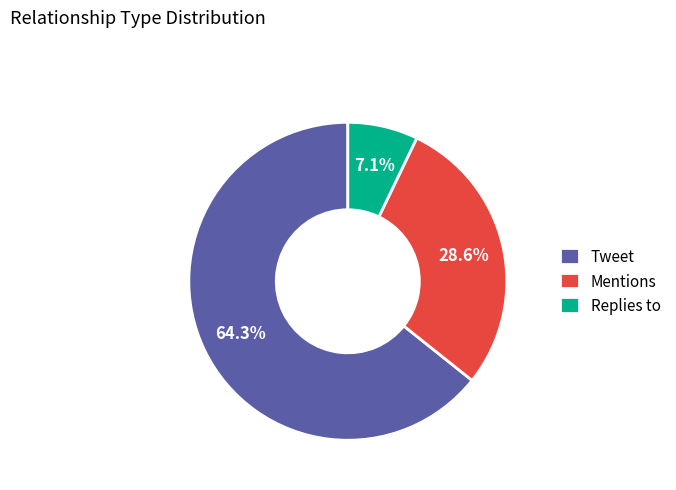

Which category has the smallest portion of the pie?

Replies to